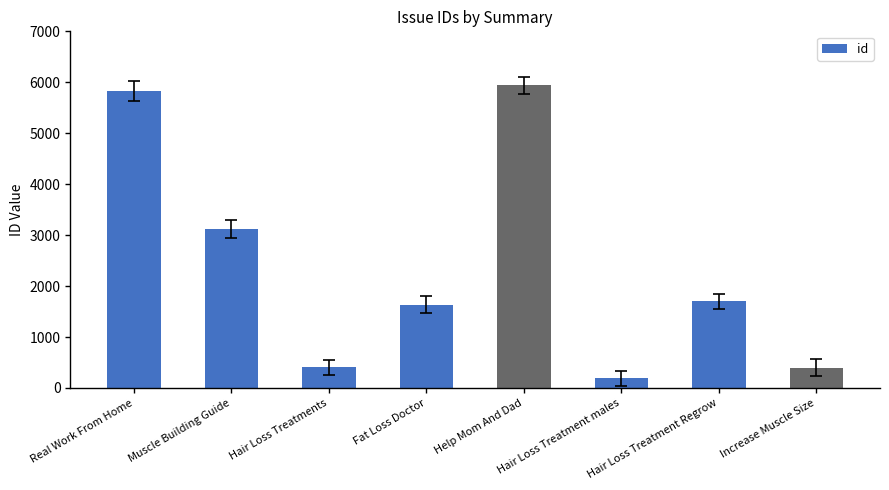

At which label does the data first exceed 1698?

Real Work From Home